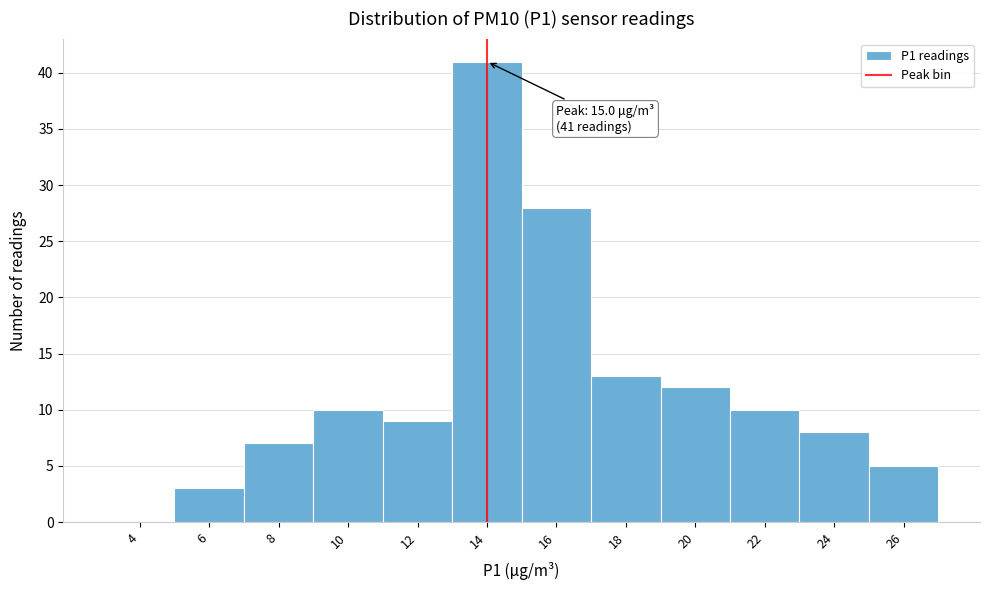

Reading left to right, what are all the values shown in this chart?

4=0	6=3	8=7	10=10	12=9	14=41	16=28	18=13	20=12	22=10	24=8	26=5